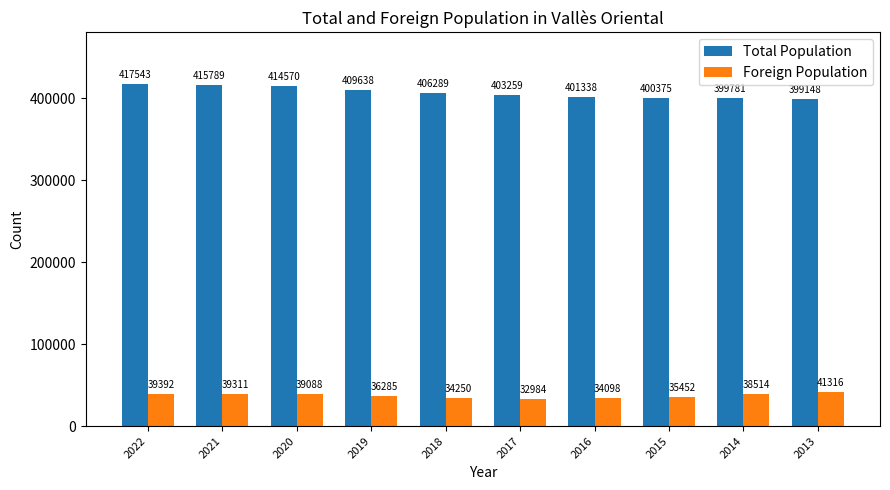

Reading left to right, extract all data points from this chart.

Total Population: 2022=417543	2021=415789	2020=414570	2019=409638	2018=406289	2017=403259	2016=401338	2015=400375	2014=399781	2013=399148
Foreign Population: 2022=39392	2021=39311	2020=39088	2019=36285	2018=34250	2017=32984	2016=34098	2015=35452	2014=38514	2013=41316